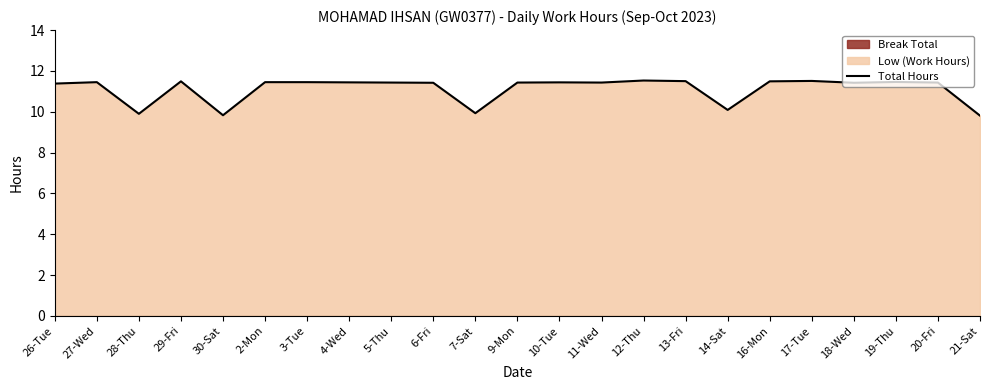

At which category does the data reach its first local peak?

27-Wed